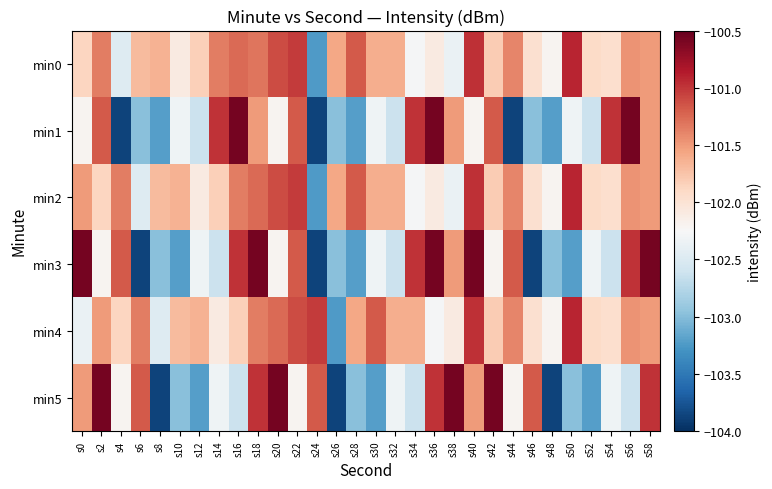

Reading left to right, extract all data points from this chart.

min0: s0=-101.9	s2=-101.4	s4=-102.5	s6=-101.7	s8=-101.6	s10=-102.1	s12=-101.8	s14=-101.3	s16=-101.3	s18=-101.3	s20=-101.1	s22=-101.0	s24=-103.2	s26=-101.6	s28=-101.2	s30=-101.6	s32=-101.6	s34=-102.3	s36=-102.1	s38=-102.4	s40=-101.0	s42=-101.8	s44=-101.4	s46=-102.0	s48=-102.2	s50=-100.9	s52=-101.9	s54=-102.0	s56=-101.5	s58=-101.5
min1: s0=-102.2	s2=-101.2	s4=-103.9	s6=-103.0	s8=-103.2	s10=-102.3	s12=-102.6	s14=-101.0	s16=-100.6	s18=-101.5	s20=-102.2	s22=-101.2	s24=-103.9	s26=-103.0	s28=-103.2	s30=-102.3	s32=-102.6	s34=-101.0	s36=-100.6	s38=-101.5	s40=-102.2	s42=-101.2	s44=-103.9	s46=-103.0	s48=-103.2	s50=-102.3	s52=-102.6	s54=-101.0	s56=-100.6	s58=-101.5
min2: s0=-101.5	s2=-101.9	s4=-101.4	s6=-102.5	s8=-101.7	s10=-101.6	s12=-102.1	s14=-101.8	s16=-101.3	s18=-101.3	s20=-101.1	s22=-101.0	s24=-103.2	s26=-101.6	s28=-101.2	s30=-101.6	s32=-101.6	s34=-102.3	s36=-102.1	s38=-102.4	s40=-101.0	s42=-101.8	s44=-101.4	s46=-102.0	s48=-102.2	s50=-100.9	s52=-101.9	s54=-102.0	s56=-101.5	s58=-101.5
min3: s0=-100.6	s2=-102.2	s4=-101.2	s6=-103.9	s8=-103.0	s10=-103.2	s12=-102.3	s14=-102.6	s16=-101.0	s18=-100.6	s20=-102.2	s22=-101.2	s24=-103.9	s26=-103.0	s28=-103.2	s30=-102.3	s32=-102.6	s34=-101.0	s36=-100.6	s38=-101.5	s40=-100.6	s42=-102.2	s44=-101.2	s46=-103.9	s48=-103.0	s50=-103.2	s52=-102.3	s54=-102.6	s56=-101.0	s58=-100.6
min4: s0=-102.4	s2=-101.5	s4=-101.9	s6=-101.4	s8=-102.5	s10=-101.7	s12=-101.6	s14=-102.1	s16=-101.8	s18=-101.3	s20=-101.3	s22=-101.1	s24=-101.0	s26=-103.2	s28=-101.6	s30=-101.2	s32=-101.6	s34=-101.6	s36=-102.3	s38=-102.1	s40=-101.0	s42=-101.8	s44=-101.4	s46=-102.0	s48=-102.2	s50=-100.9	s52=-101.9	s54=-102.0	s56=-101.5	s58=-101.5
min5: s0=-101.5	s2=-100.6	s4=-102.2	s6=-101.2	s8=-103.9	s10=-103.0	s12=-103.2	s14=-102.3	s16=-102.6	s18=-101.0	s20=-100.6	s22=-102.2	s24=-101.2	s26=-103.9	s28=-103.0	s30=-103.2	s32=-102.3	s34=-102.6	s36=-101.0	s38=-100.6	s40=-101.5	s42=-100.6	s44=-102.2	s46=-101.2	s48=-103.9	s50=-103.0	s52=-103.2	s54=-102.3	s56=-102.6	s58=-101.0